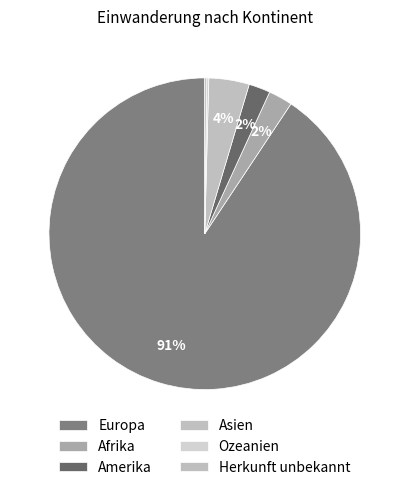

True or false: Afrika accounts for 17% of the total.

False